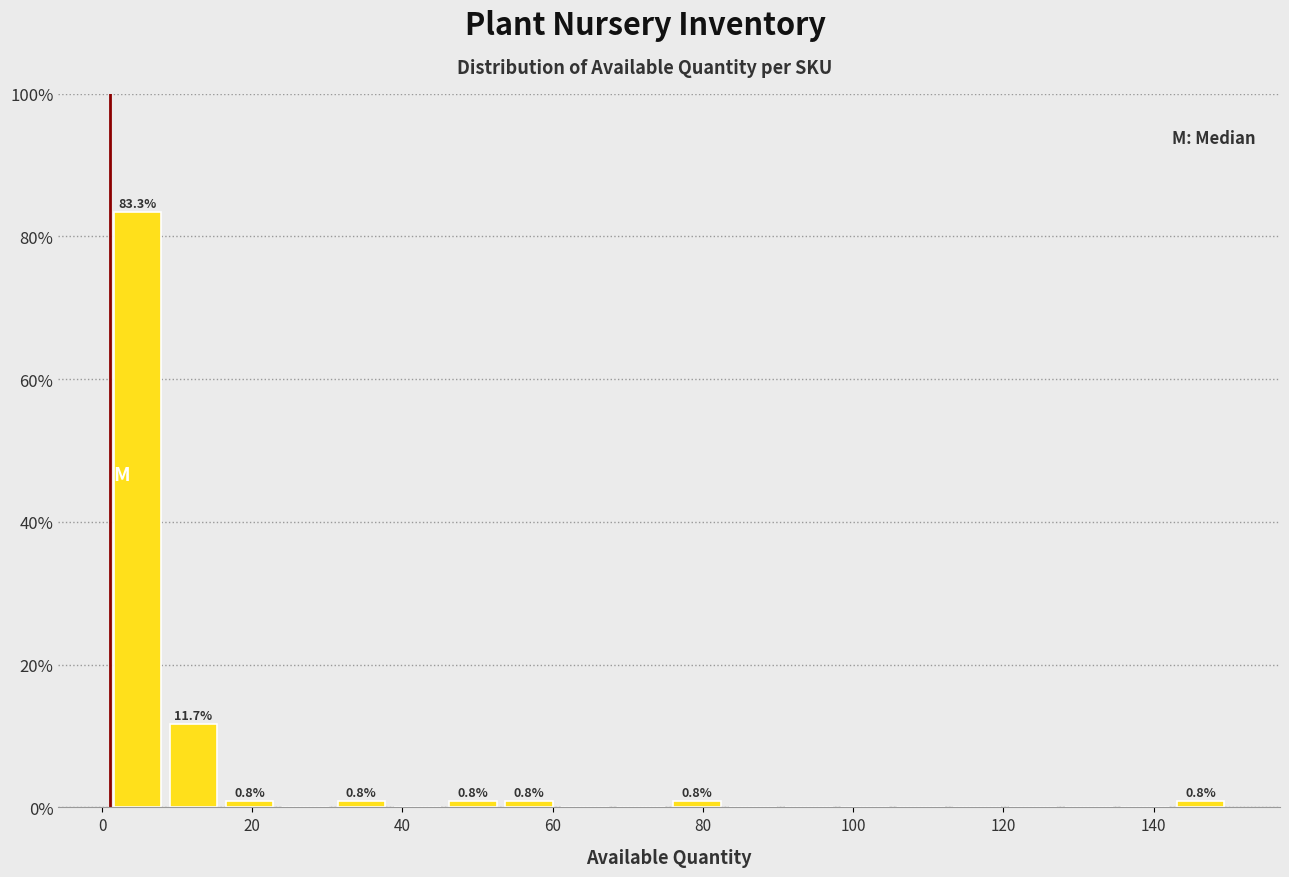

Read against the x-axis, roughly where is the centre of the tallest bar?

4